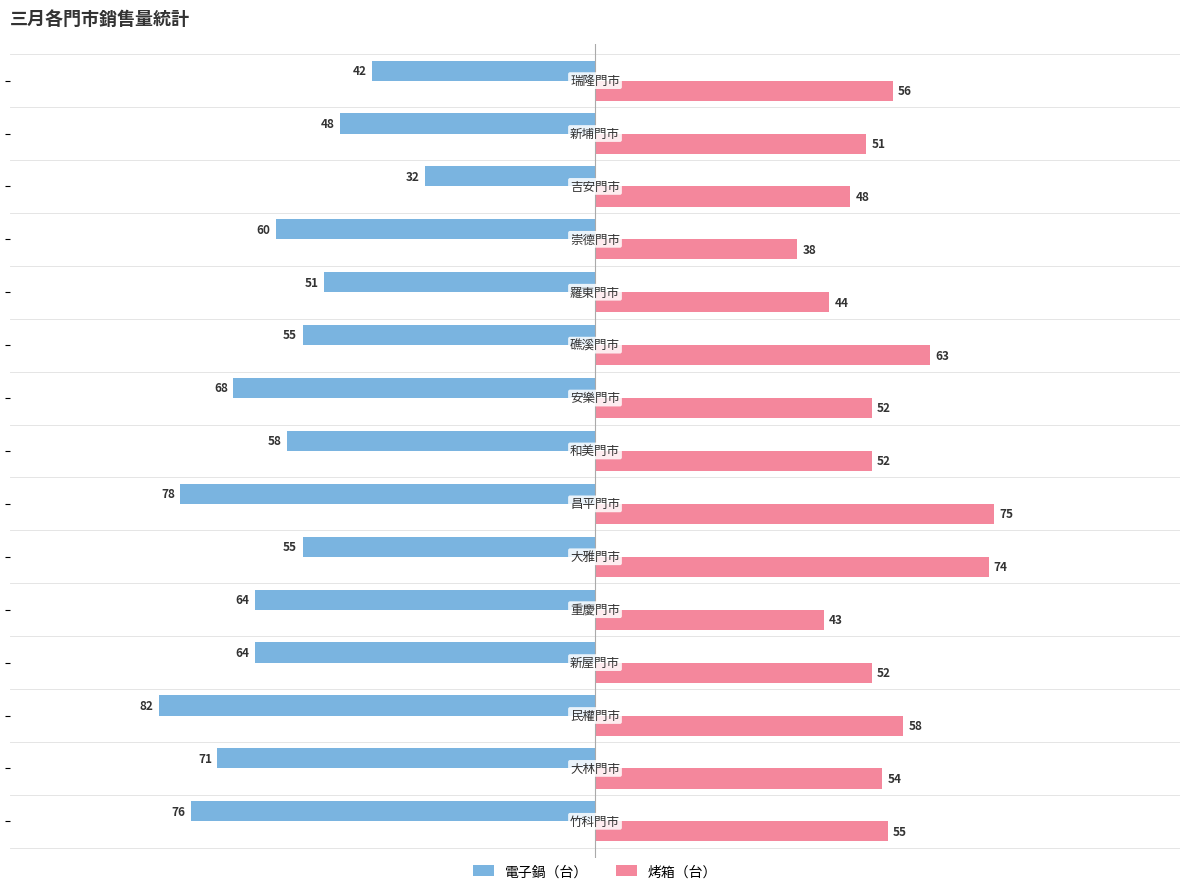

What is the difference between the second highest and second lowest values in the 烤箱（台） series?

31